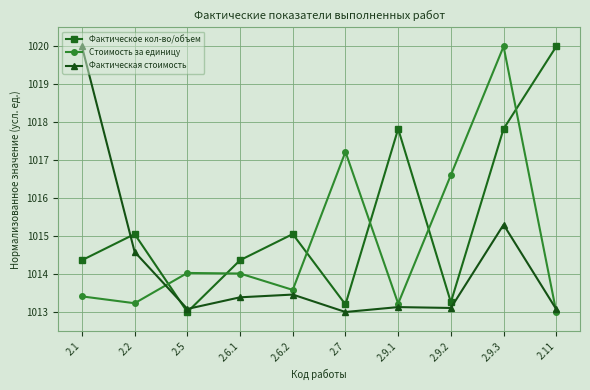

Rank the series at 2.9.1 from lowest to highest value.

Фактическая стоимость, Стоимость за единицу, Фактическое кол-во/объем